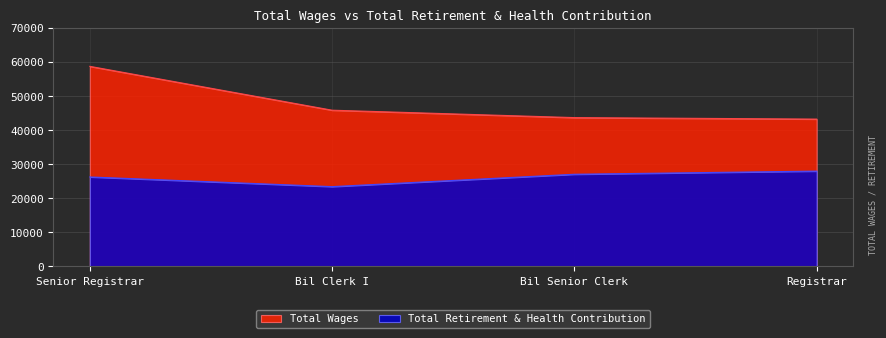

What is the total value across all series at Senior Registrar?

84916